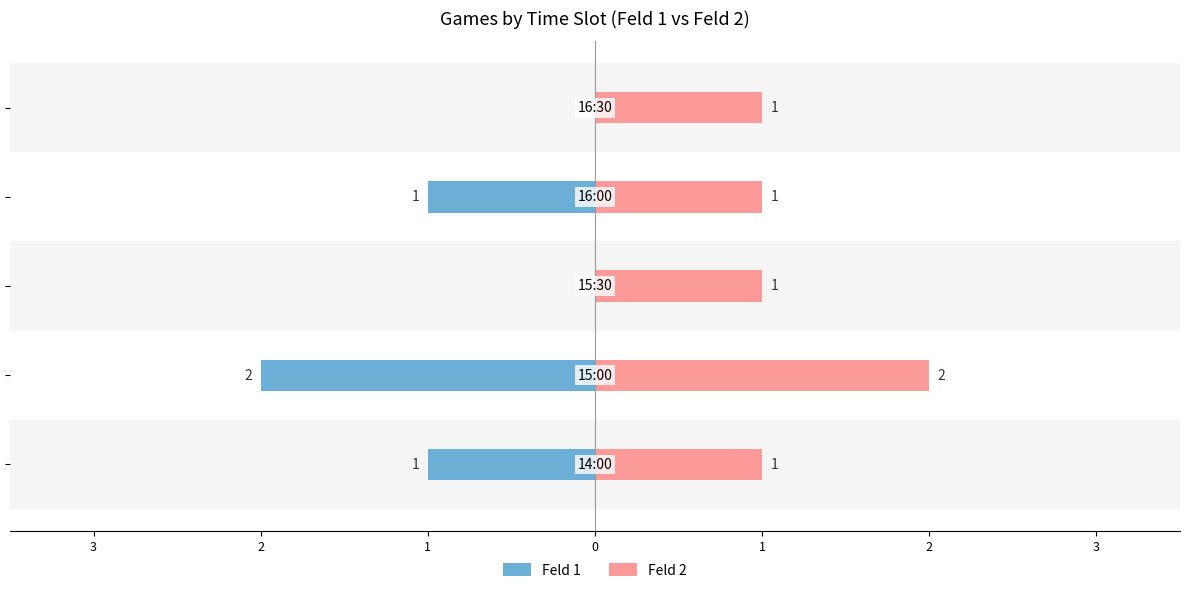

At how many categories does at least one series exceed 0?

5